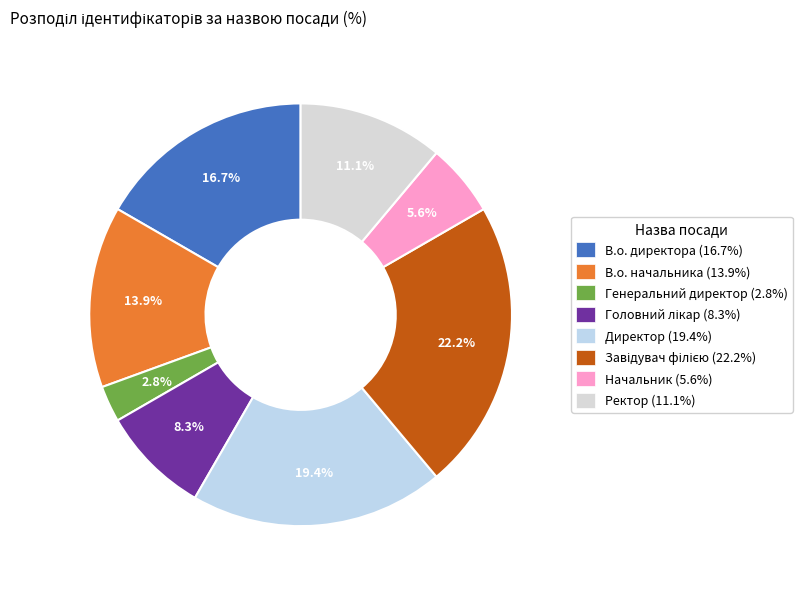

To the nearest percent, what is the average slice percentage?

12%